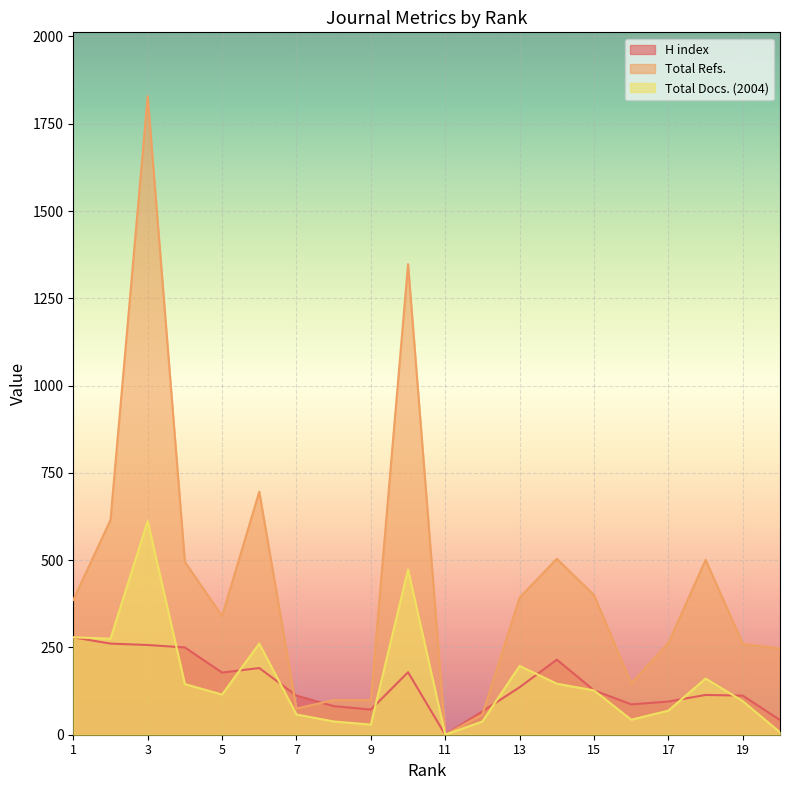

True or false: H index has more than 0 points higher than both neighbors.

True